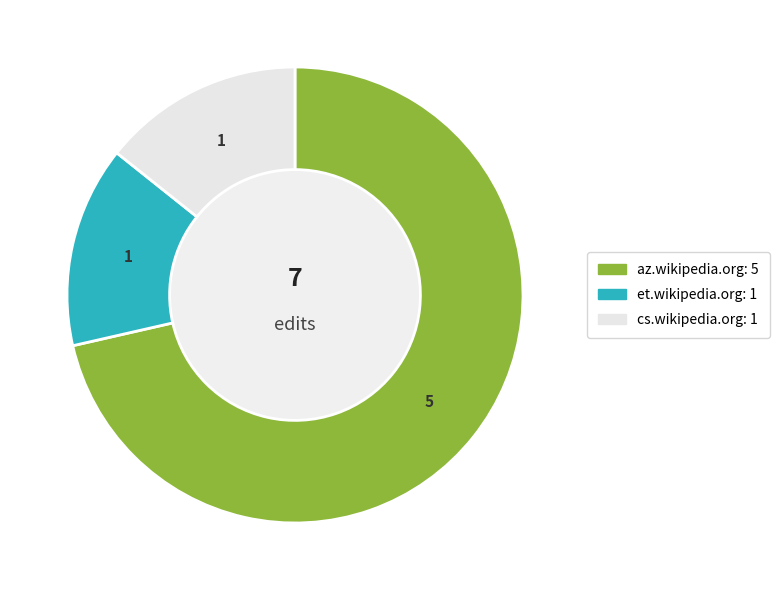

Between et.wikipedia.org and az.wikipedia.org, which is larger?

az.wikipedia.org